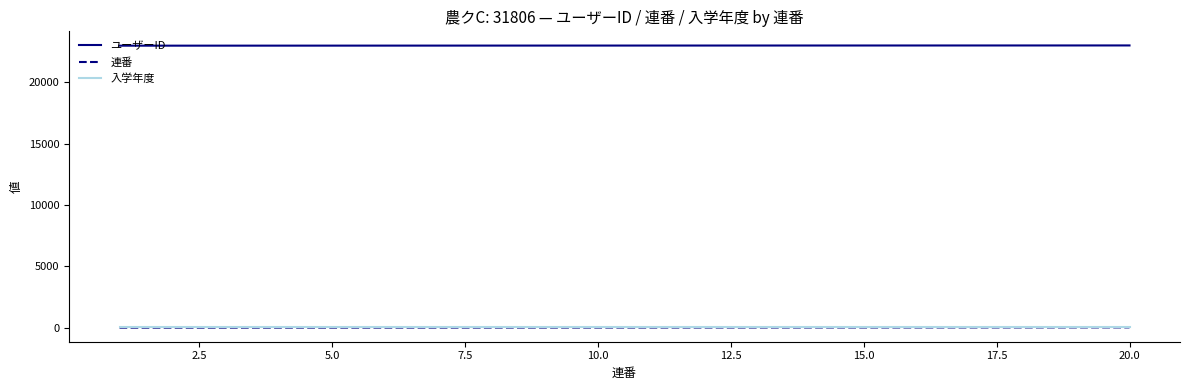

Is this an area chart (filled region under the line)?

No